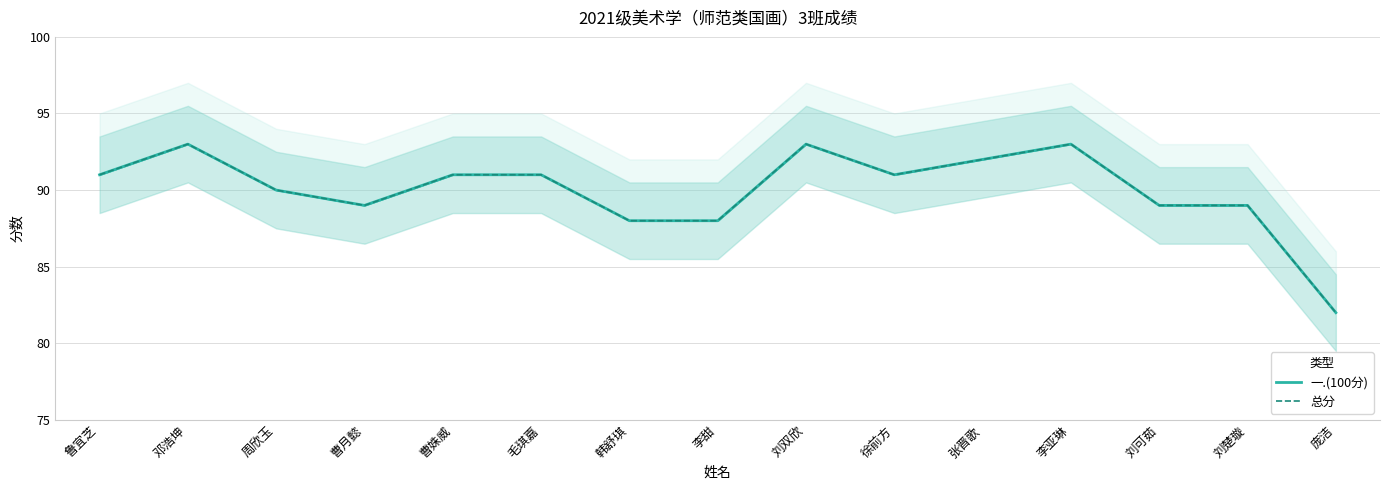

Reading left to right, extract all data points from this chart.

一.(100分): 91	93	90	89	91	91	88	88	93	91	92	93	89	89	82
总分: 91	93	90	89	91	91	88	88	93	91	92	93	89	89	82